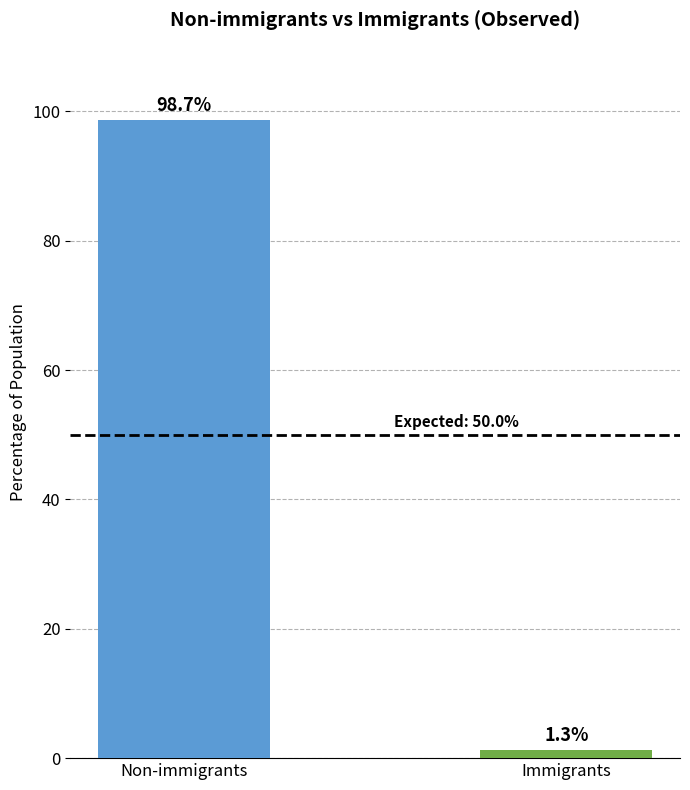

What is the difference between the values at Immigrants and Non-immigrants?

97.4